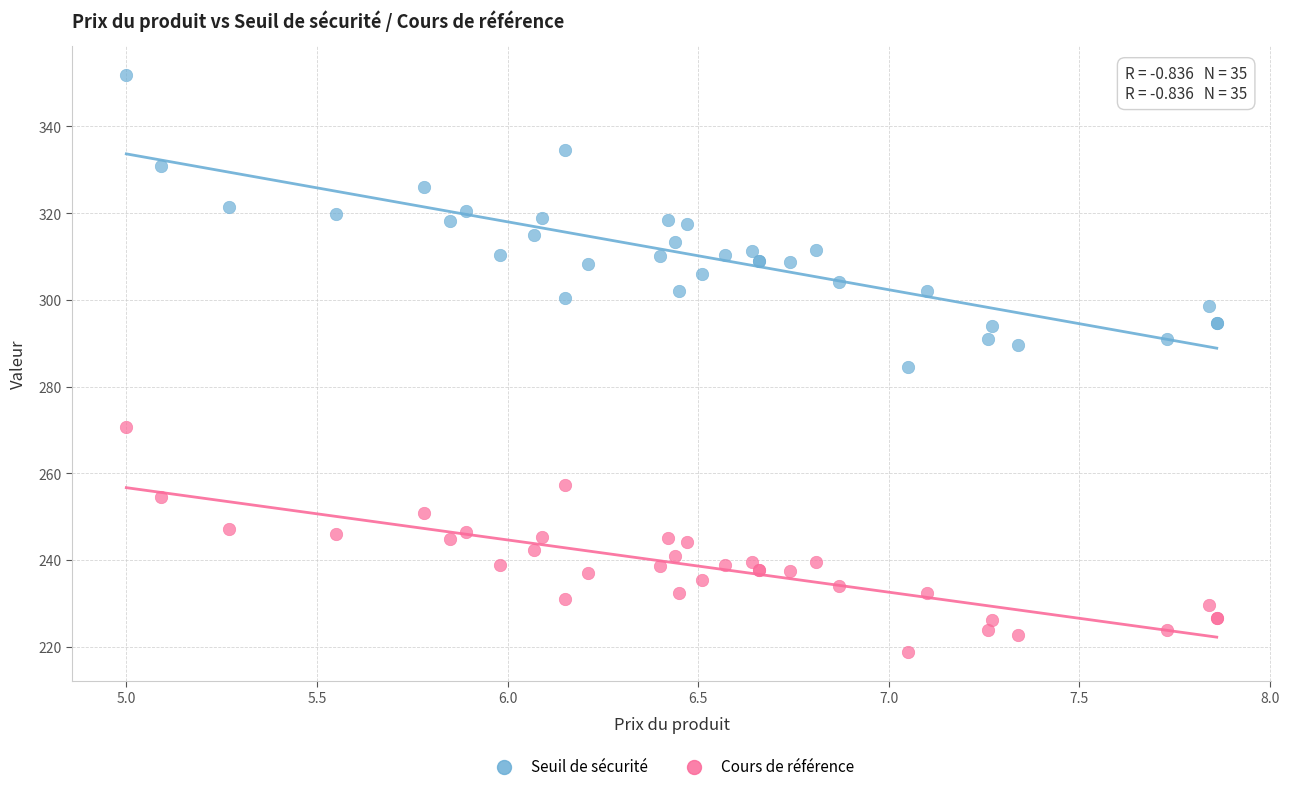

What is the X range (max minus min) for the scatter plot?

2.9